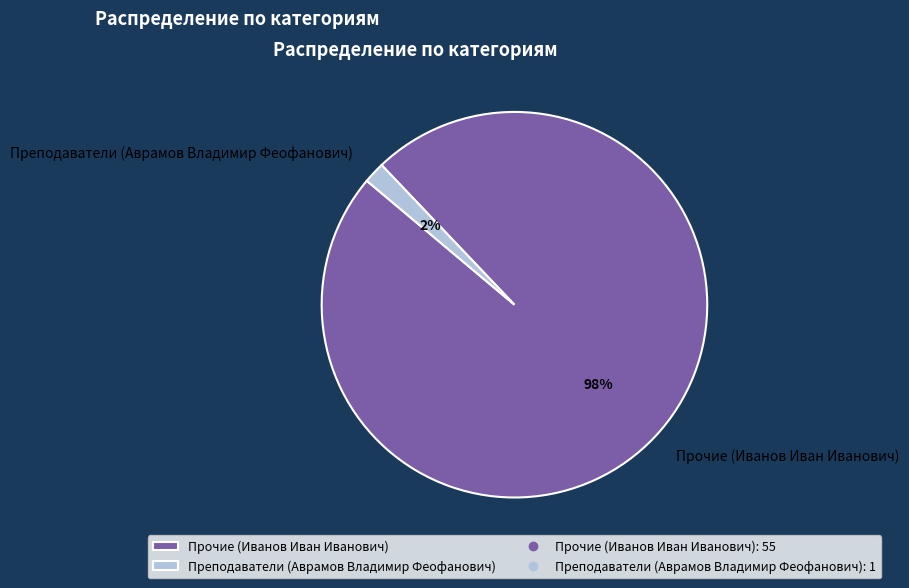

Which slice is the largest?

Прочие (Иванов Иван Иванович)